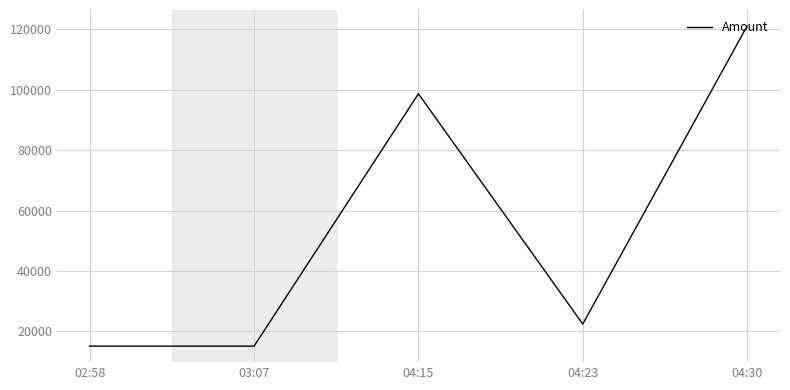

How many lines are shown in the chart?

1